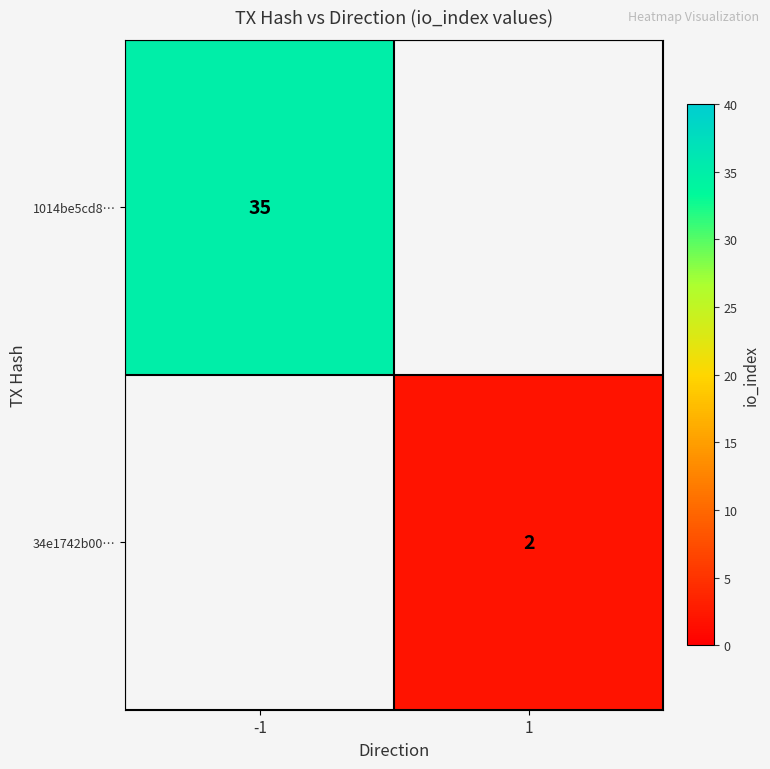

Is the value of 34e1742b00… at 1 greater than the value of 1014be5cd8… at -1?

No